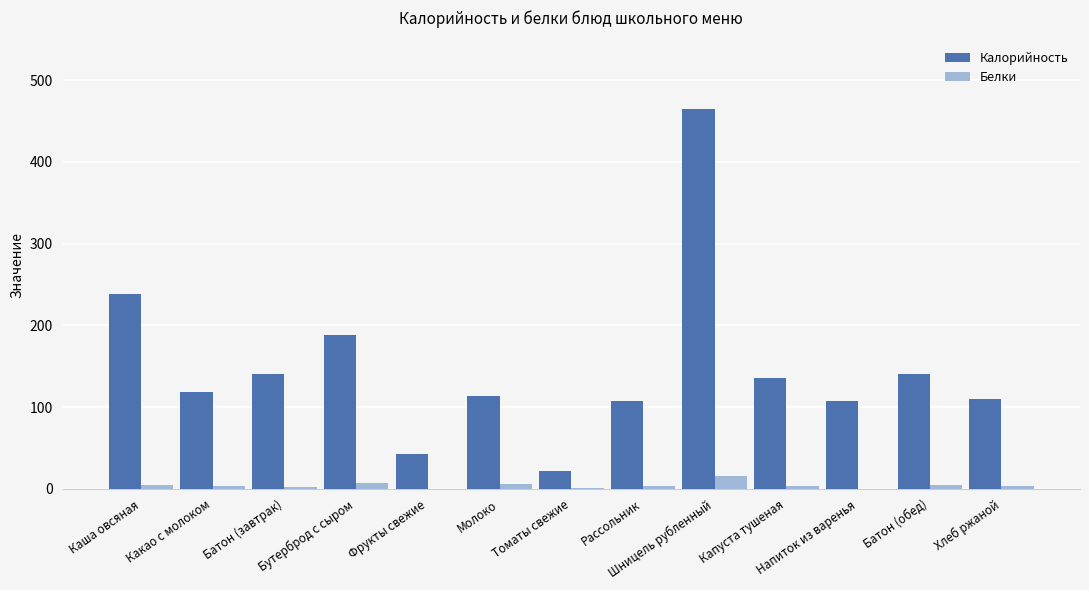

Is the value of Белки at Бутерброд с сыром greater than the value of Калорийность at Хлеб ржаной?

No